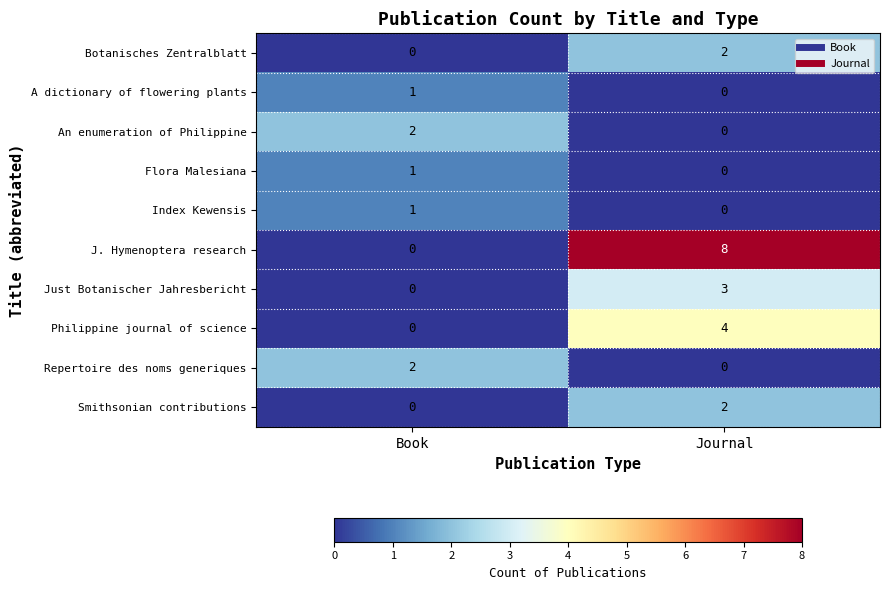

What is the sum of all Philippine journal of science values?

4